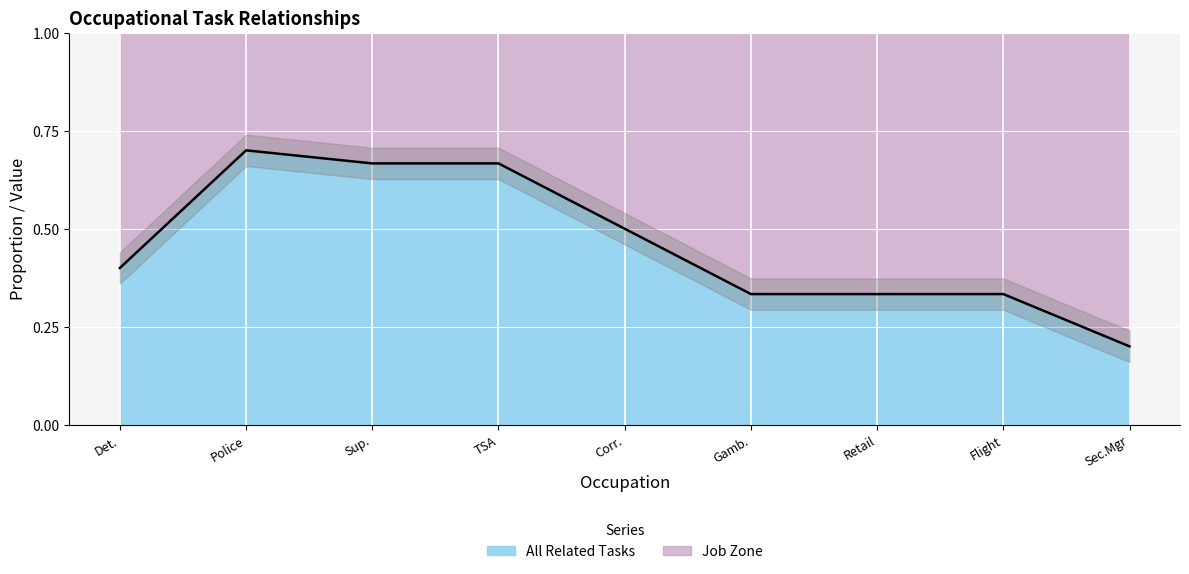

How many interior local peaks (higher than both neighbors) does the data have?

1